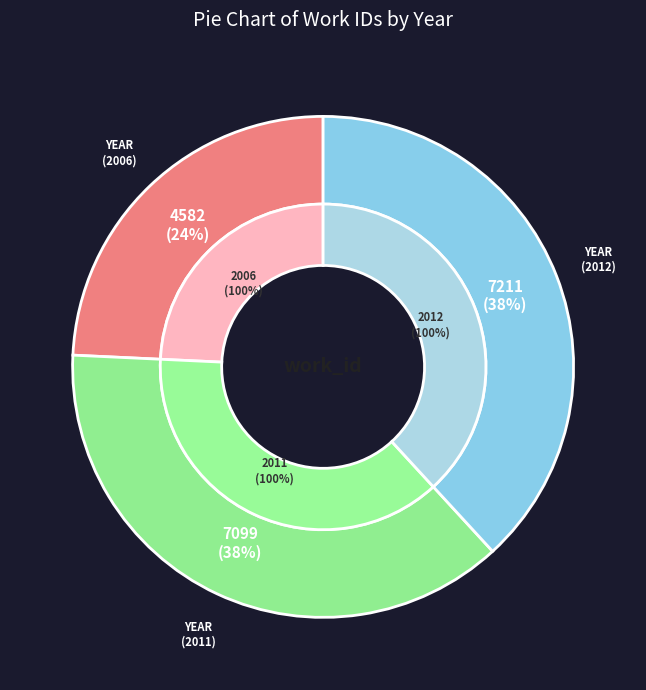

What is the total percentage of 2011 and 2012?

75.7%